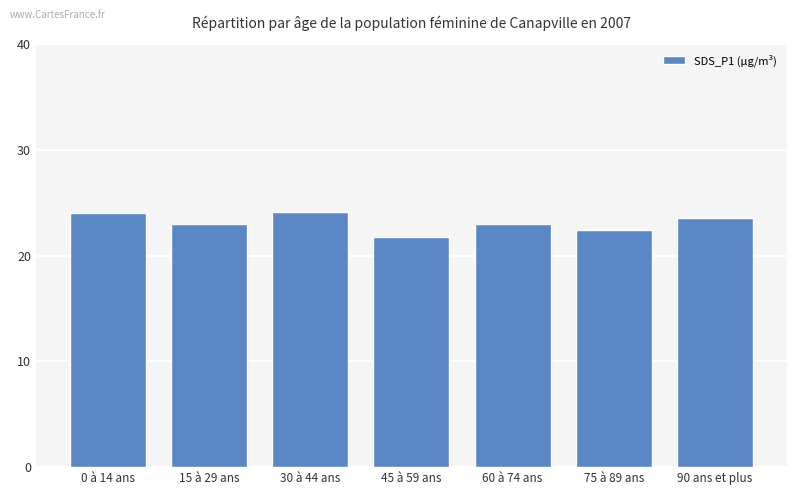

What position from the left is 60 à 74 ans?

5